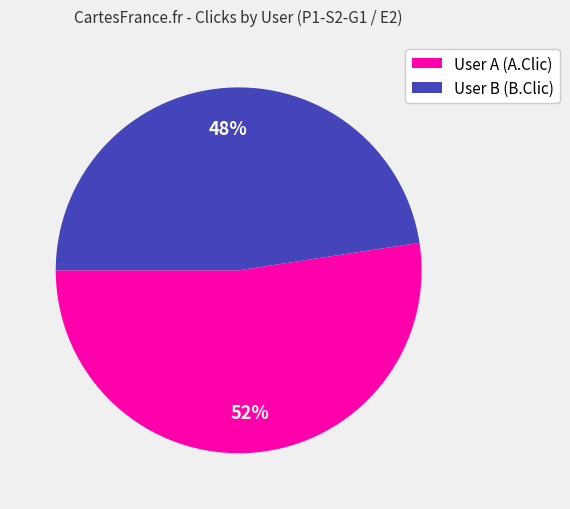

Rank the categories by value from highest to lowest.

User A (A.Clic), User B (B.Clic)